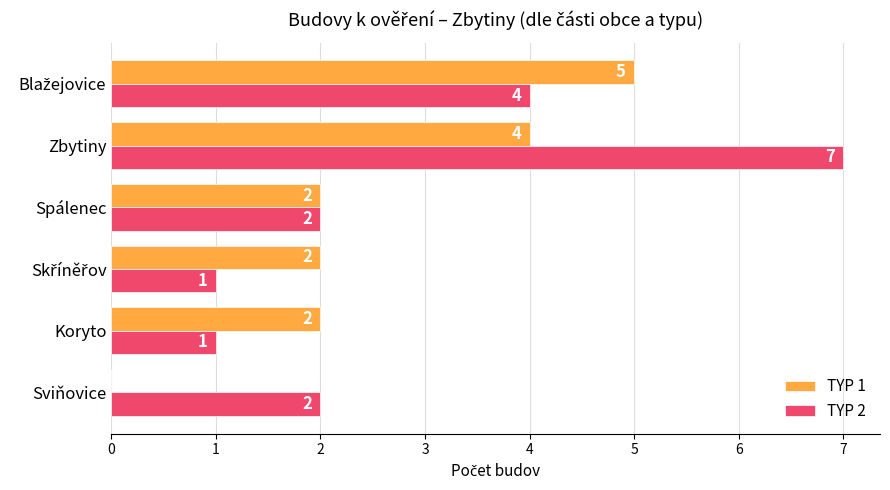

The value of TYP 1 at Koryto is 1. True or false?

False